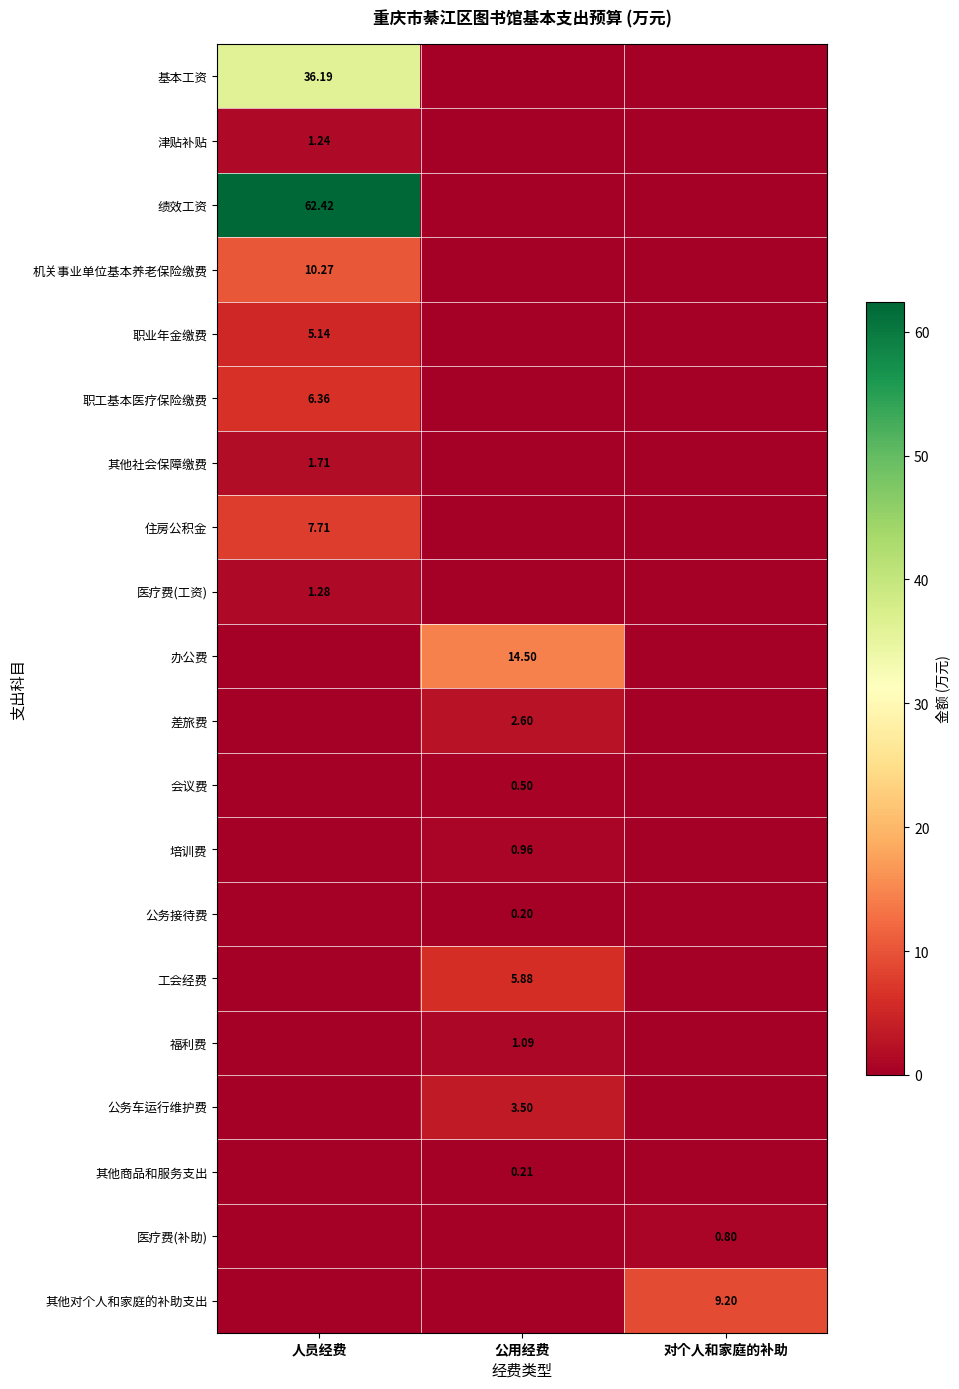

What is the total value across all series at 对个人和家庭的补助?

10.0